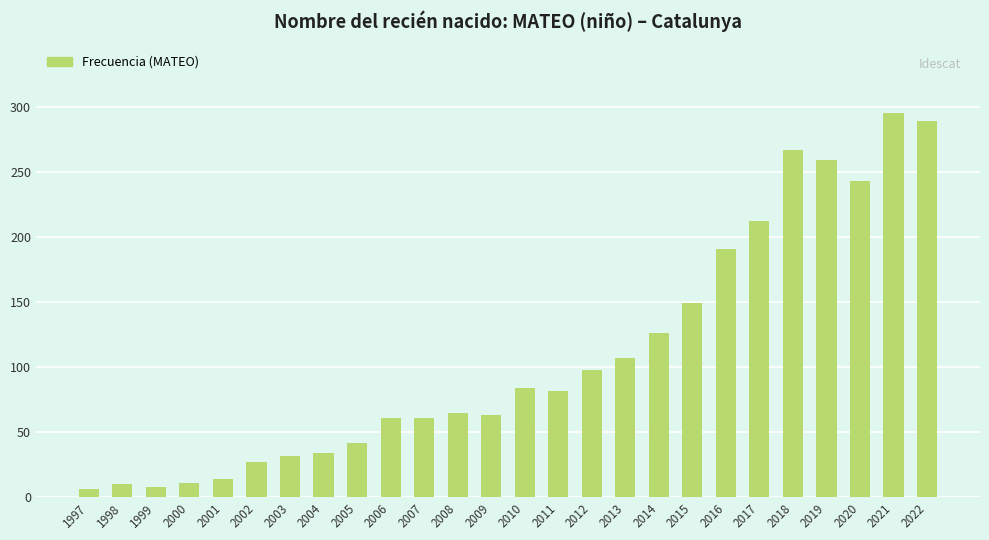

Count the number of categories in the chart.

26